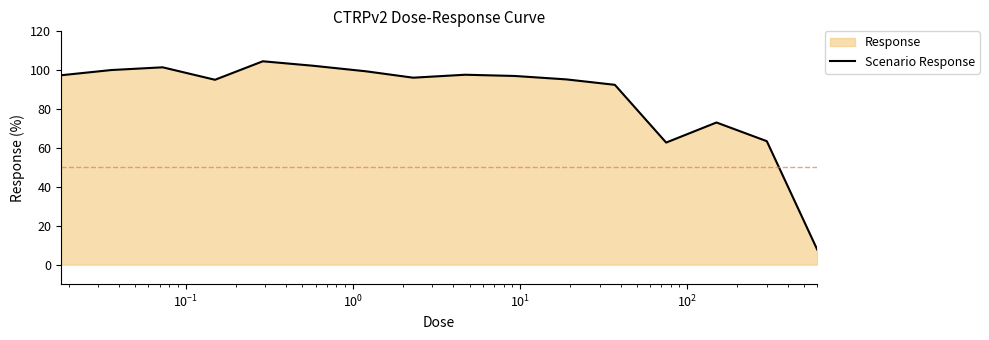

What is the difference between the maximum and minimum values?

96.8